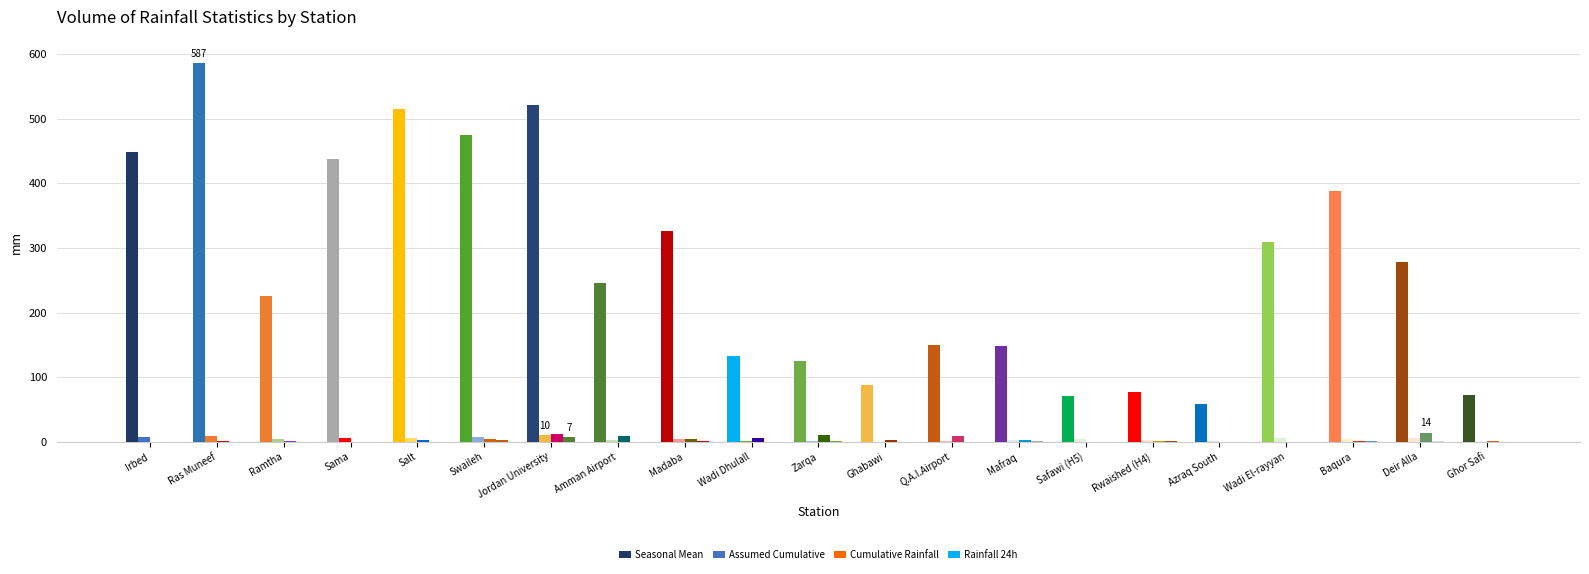

How many categories are shown in the chart?

21